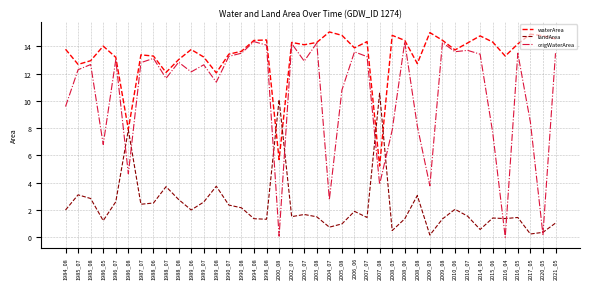

Rank the series at 1988_08 from lowest to highest value.

landArea, origWaterArea, waterArea